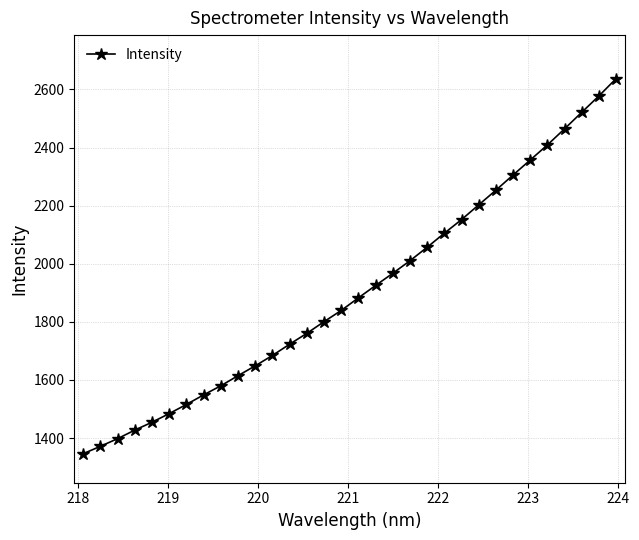

What is the minimum value shown in the chart?

1346.3